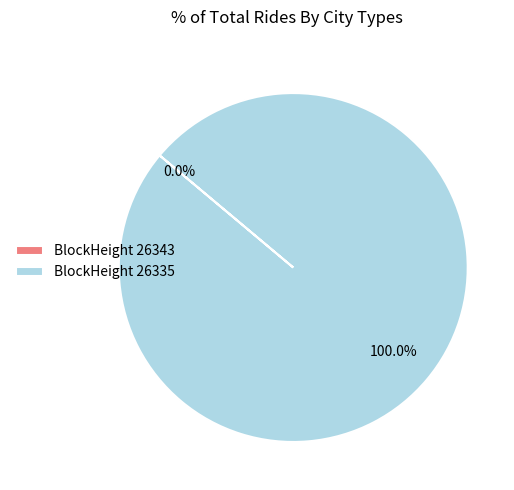

The 26335 slice represents 100% of the pie. True or false?

True